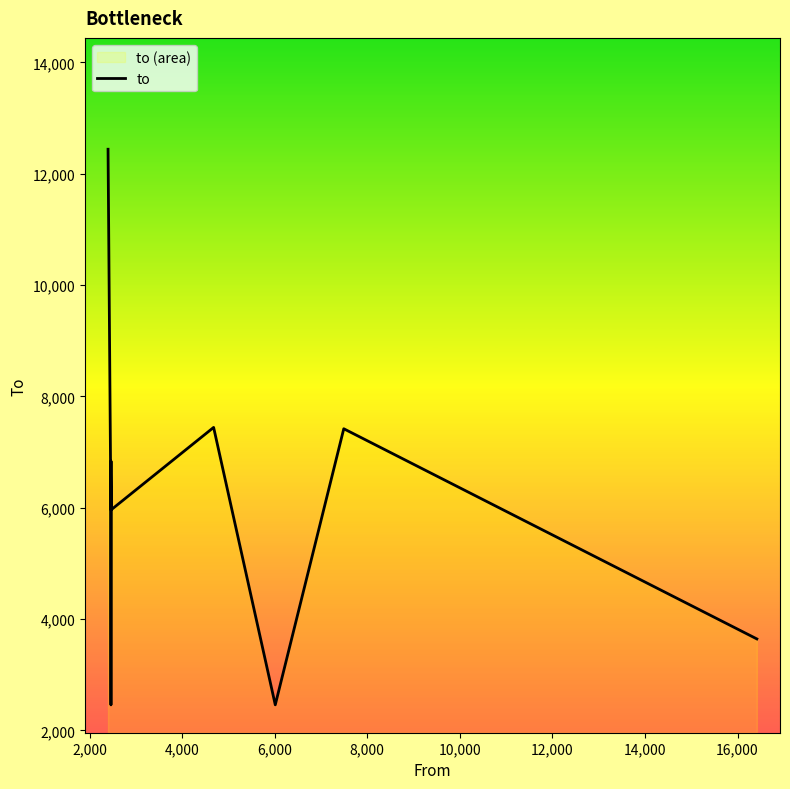

Reading right to left, what are all the values shown in this chart?

3644.7	7419.5	2461.0	7443.7	5963.0	6837.8	2460.0	5929.1	12440.0